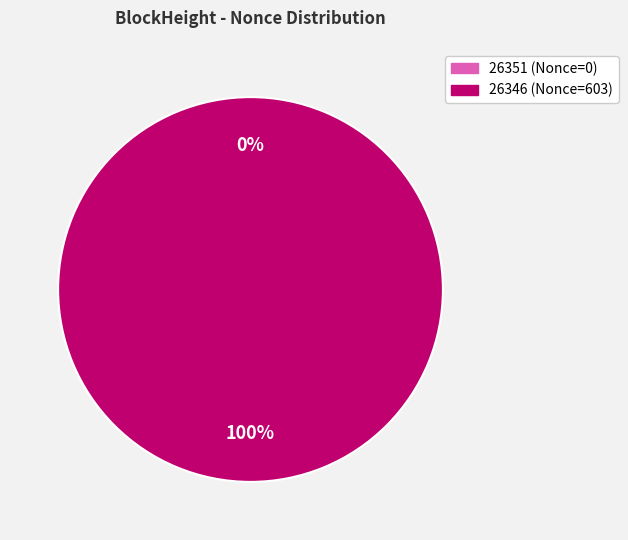

The 26351 slice represents 0% of the pie. True or false?

True